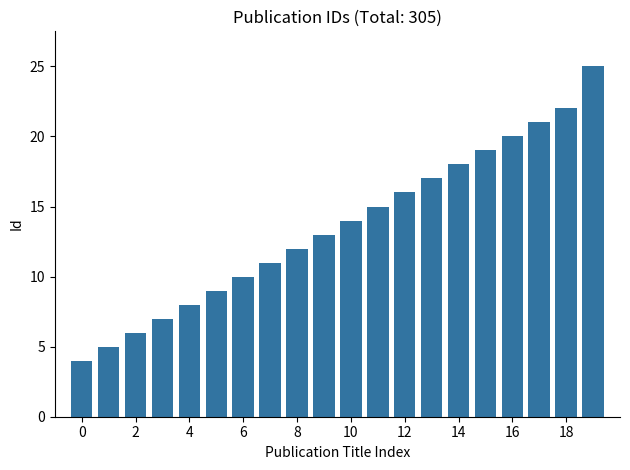

What is the sum of all values?

272